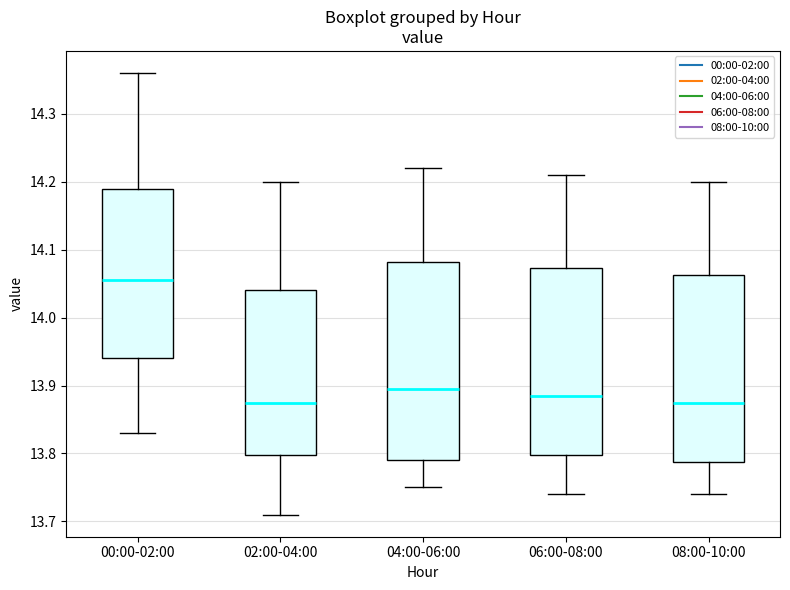

Which box's median line is the highest?

00:00-02:00